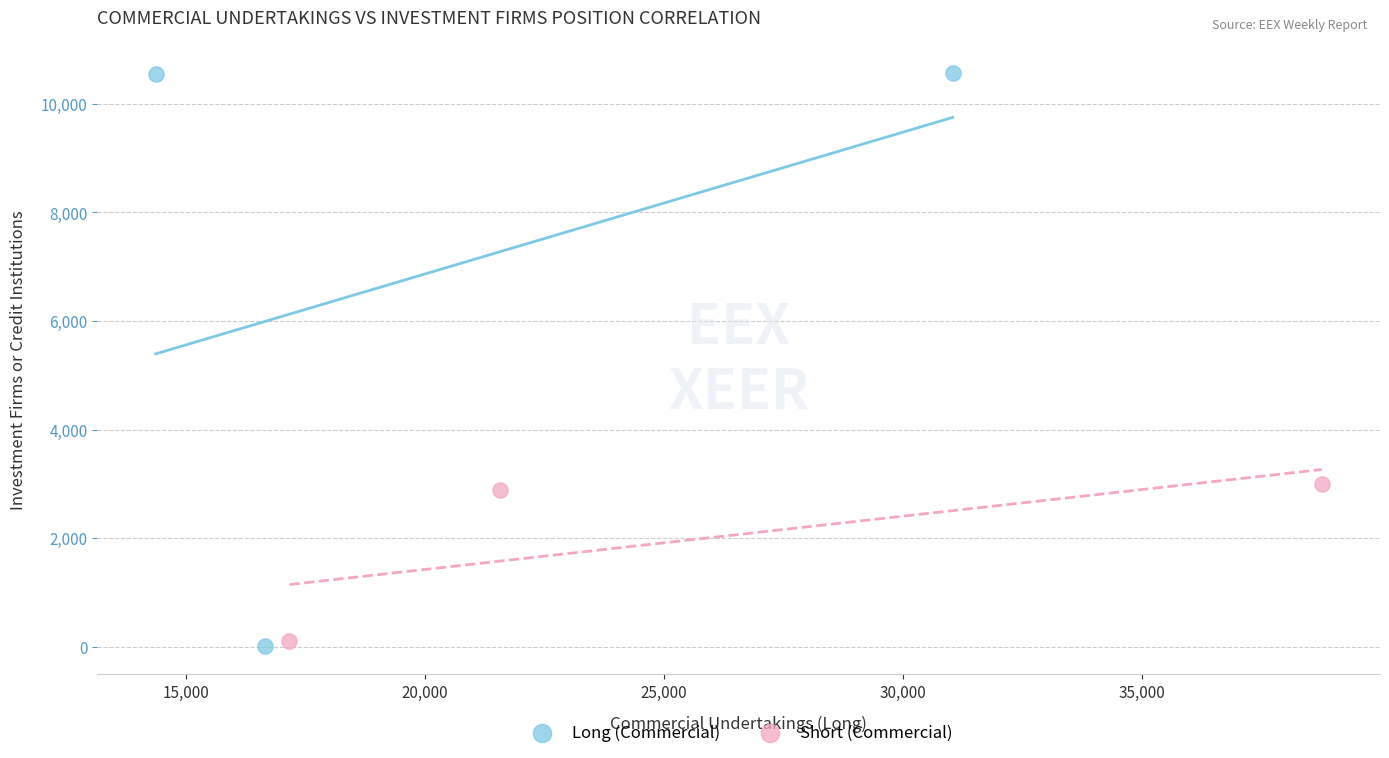

Which series has the largest Y range (max minus min)?

Long (Commercial)